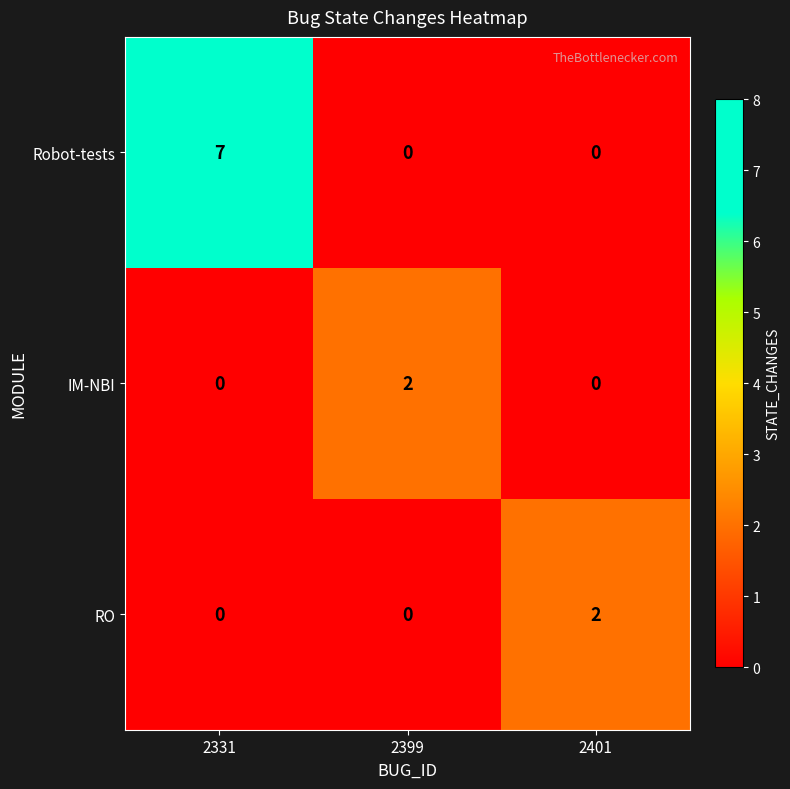

True or false: IM-NBI has a value of -1 at 2331.

False